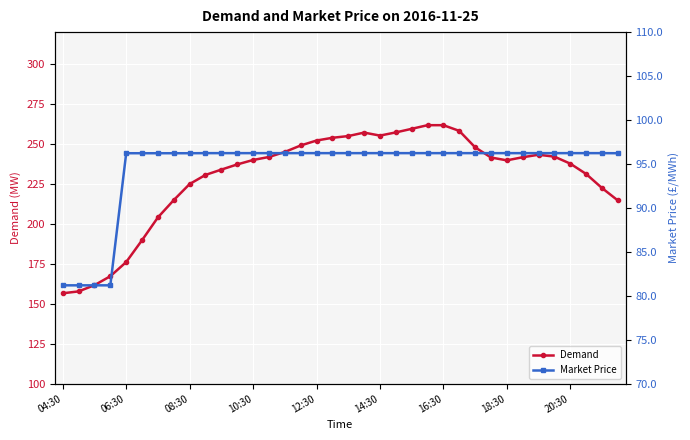

Between 22 and 30, which series saw the biggest shift?

Demand